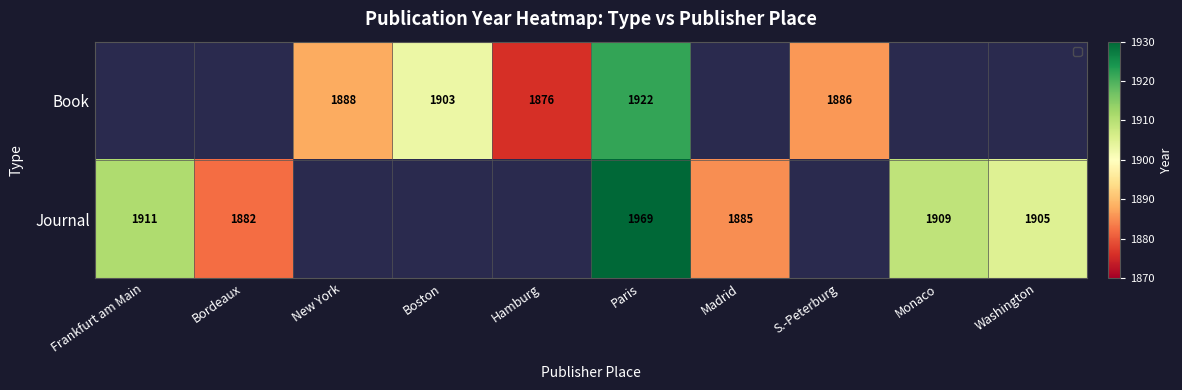

What is the spread (max minus min) of values at Paris?

47